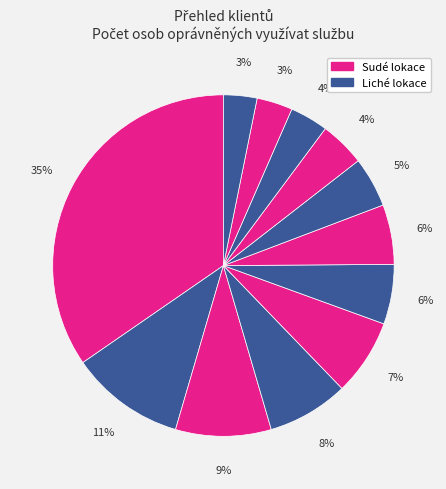

How many segments does this pie chart have?

12